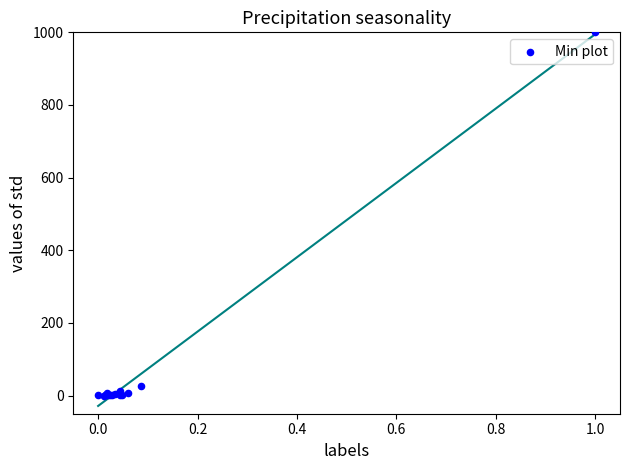

What Y value in the scatter plot is closest to 500?

27.4